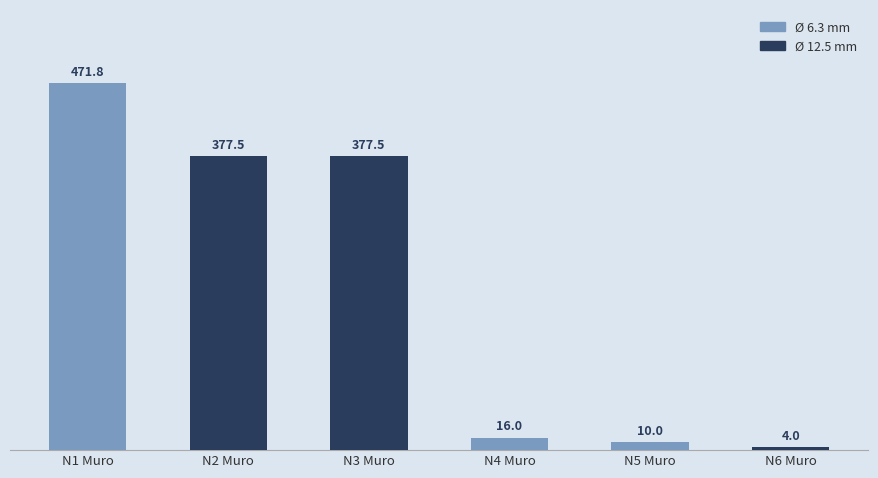

How many data points are less than 377?

3